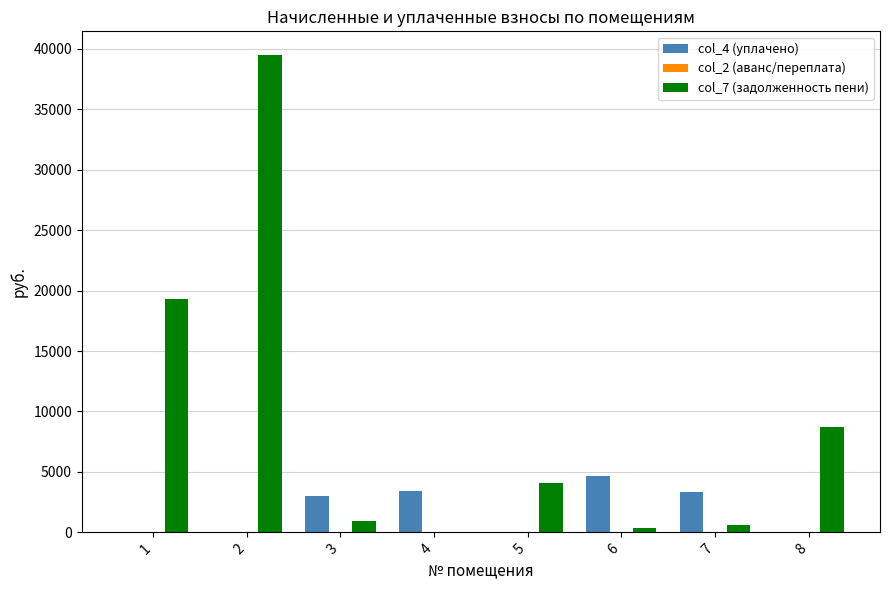

Between 1 and 3, which series saw the biggest shift?

col_7 (задолженность пени)